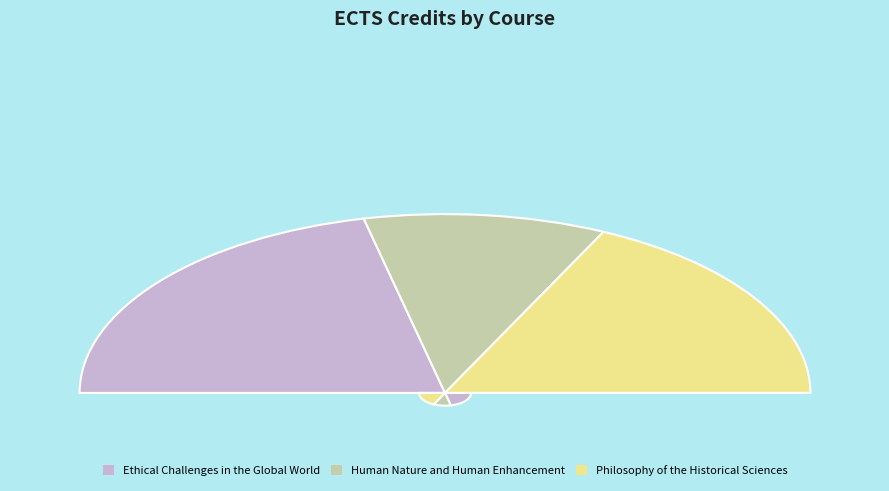

Is there a majority slice in this chart?

No